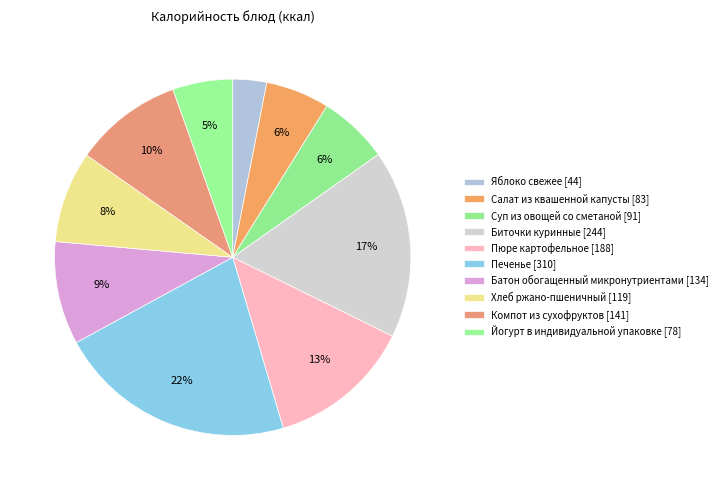

What is the ratio of the value at Батон обогащенный микронутриентами to the value at Хлеб ржано-пшеничный?

1.1